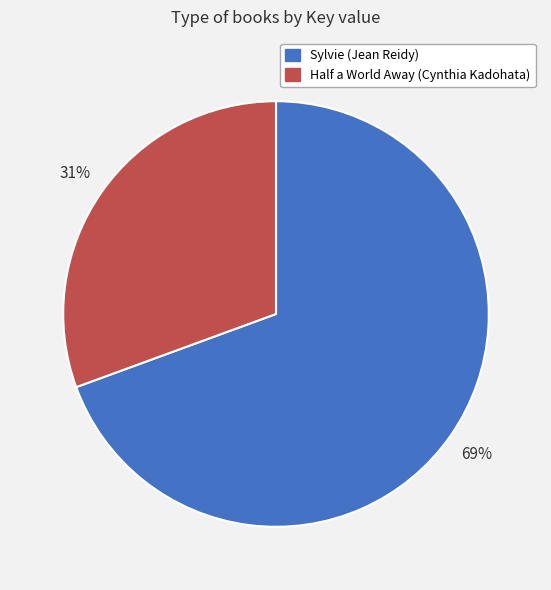

To the nearest percent, what percentage of the pie is Sylvie (Jean Reidy)?

69%